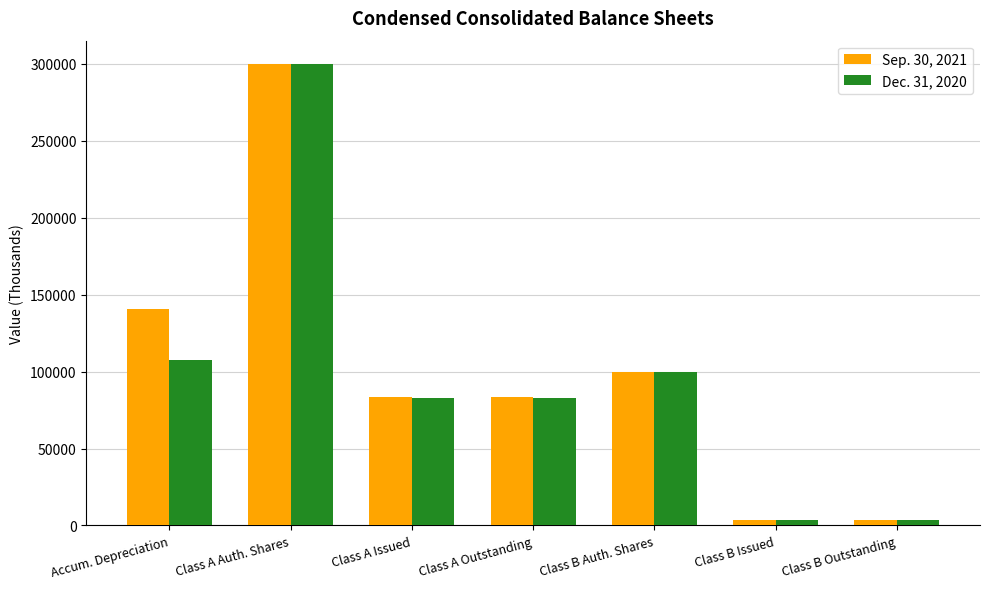

What is the sum of all Dec. 31, 2020 values?

680806